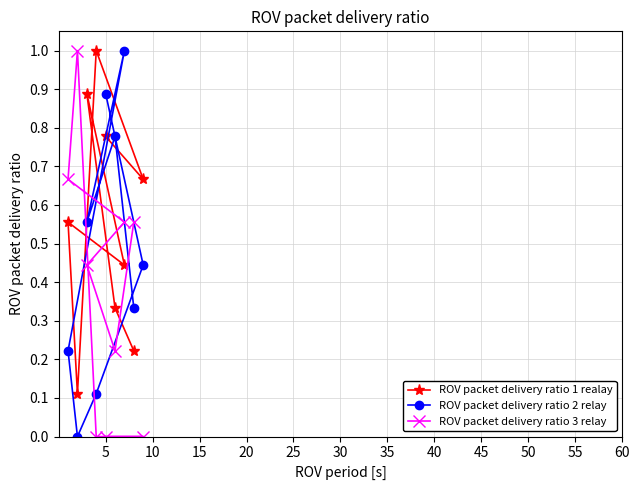

What is the average value of the ROV packet delivery ratio 2 relay series?

0.5